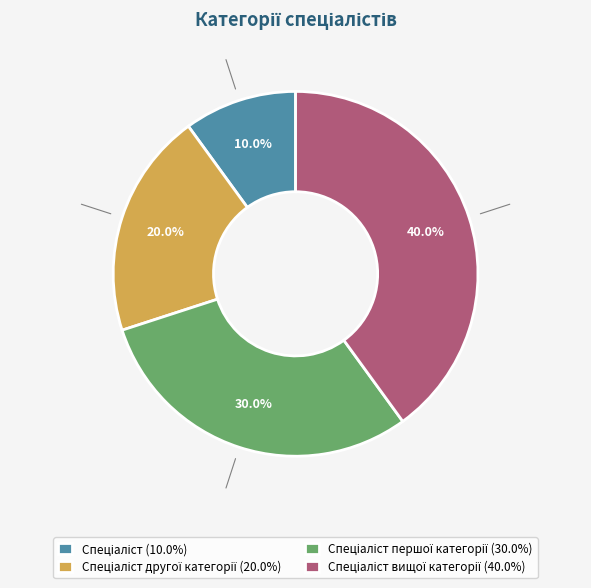

Count the number of slices in the pie.

4